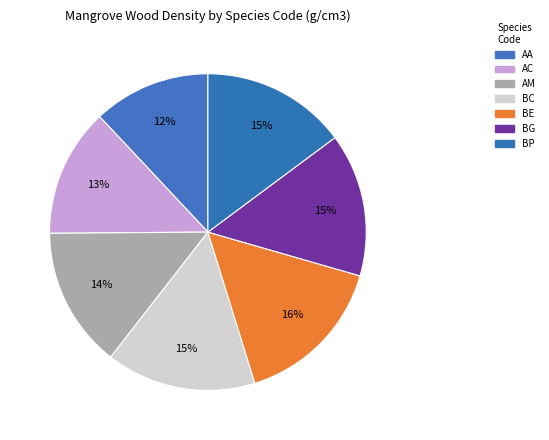

What is the total percentage of BE and BC?

31.1%